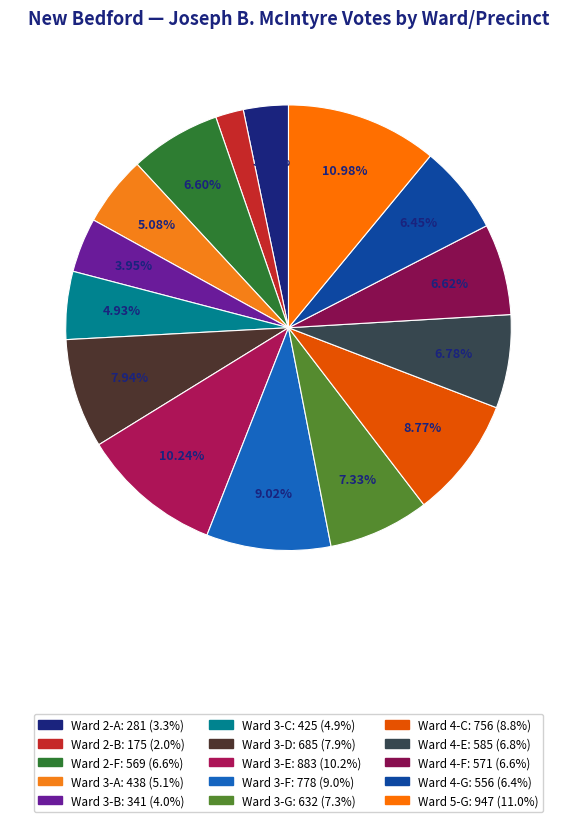

Rank the categories by value from lowest to highest.

Ward 2-B, Ward 2-A, Ward 3-B, Ward 3-C, Ward 3-A, Ward 4-G, Ward 2-F, Ward 4-F, Ward 4-E, Ward 3-G, Ward 3-D, Ward 4-C, Ward 3-F, Ward 3-E, Ward 5-G